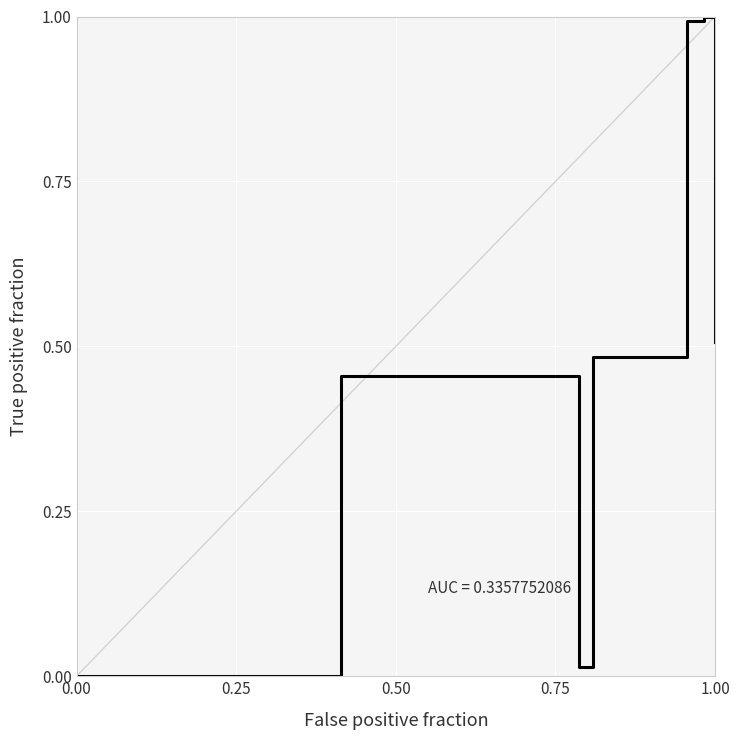

What is the difference between the maximum and minimum values?

1.0